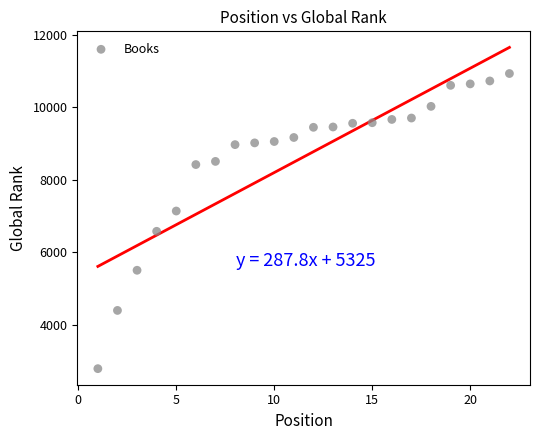

What is the range of Y values (max minus min)?

8144